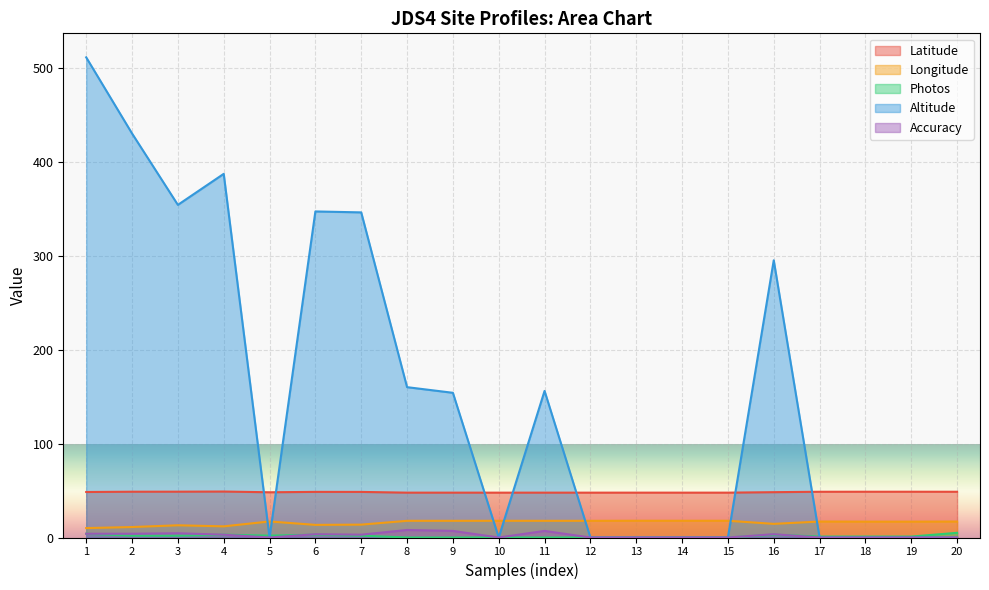

What are all the series names shown in the legend?

Latitude, Longitude, Photos, Altitude, Accuracy